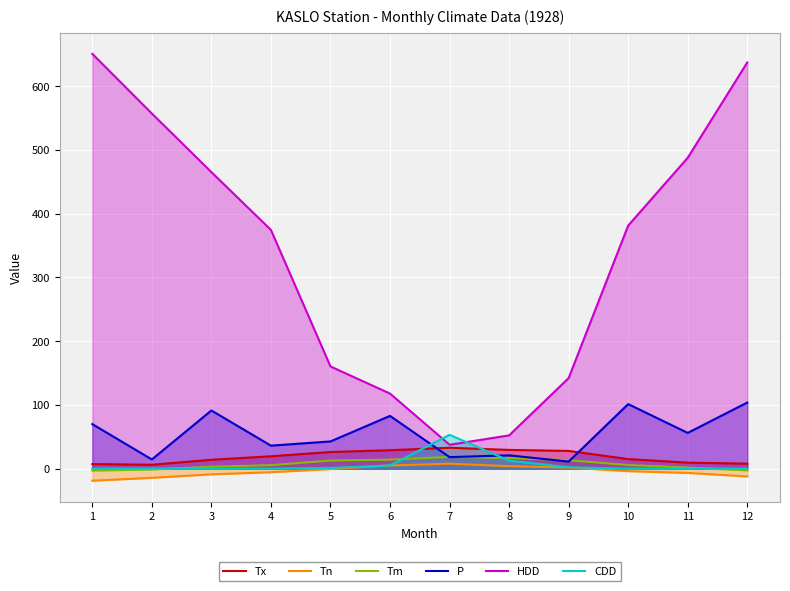

Reading left to right, list all the values displayed in this chart.

Tx: 7.2	6.1	13.9	19.4	26.1	28.9	32.8	29.4	27.8	15.0	9.4	7.8
Tn: -18.9	-14.4	-8.9	-5.6	-0.6	5.0	7.8	3.9	1.7	-3.9	-6.7	-12.2
Tm: -3.0	-1.2	3.0	5.5	12.7	14.1	18.5	16.7	13.3	5.7	1.7	-2.6
P: 69.9	14.4	91.3	36.1	42.7	82.8	18.1	20.9	11.1	101.3	56.1	103.7
HDD: 650.9	557.3	465.3	374.6	160.4	117.8	37.5	52.2	142.1	381.4	487.8	637.4
CDD: 0.0	0.0	0.0	0.0	1.2	5.0	53.1	12.5	2.2	0.0	0.0	0.0